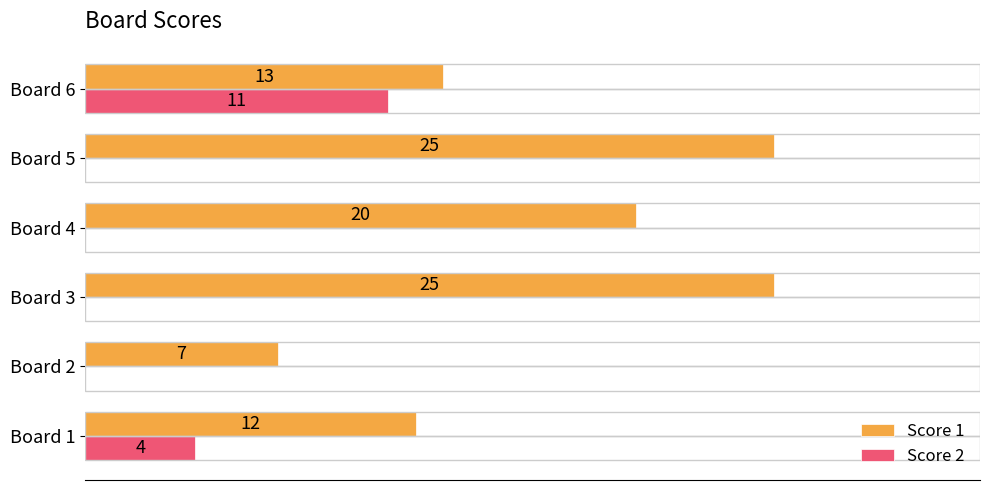

At which label is Score 1 closest to 16?

Board 6